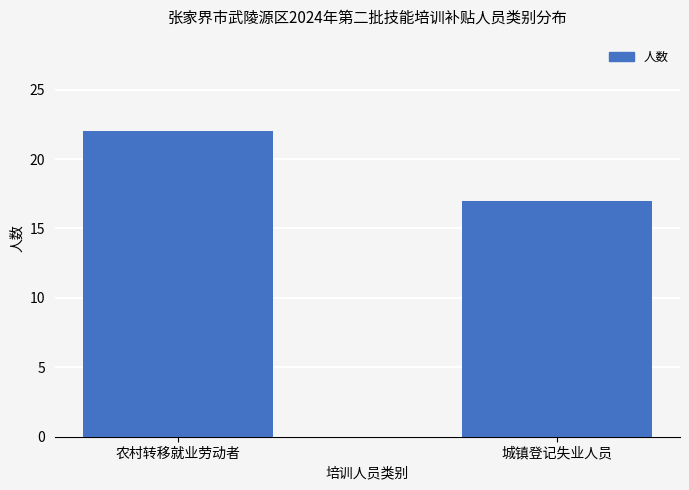

What is the approximate value at 农村转移就业劳动者?

22